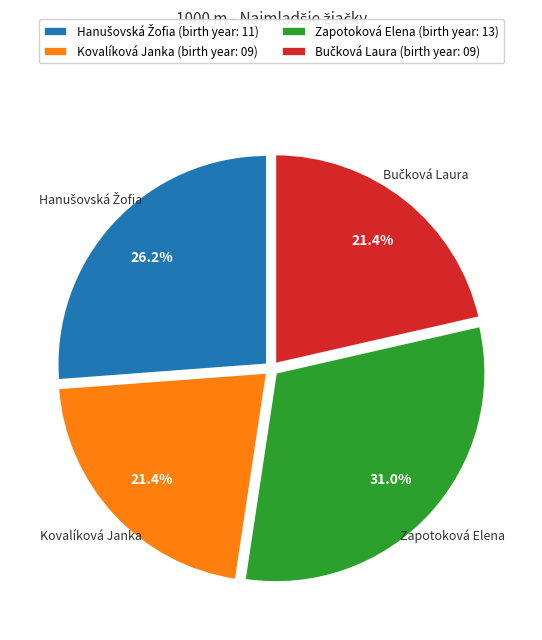

How many segments does this pie chart have?

4